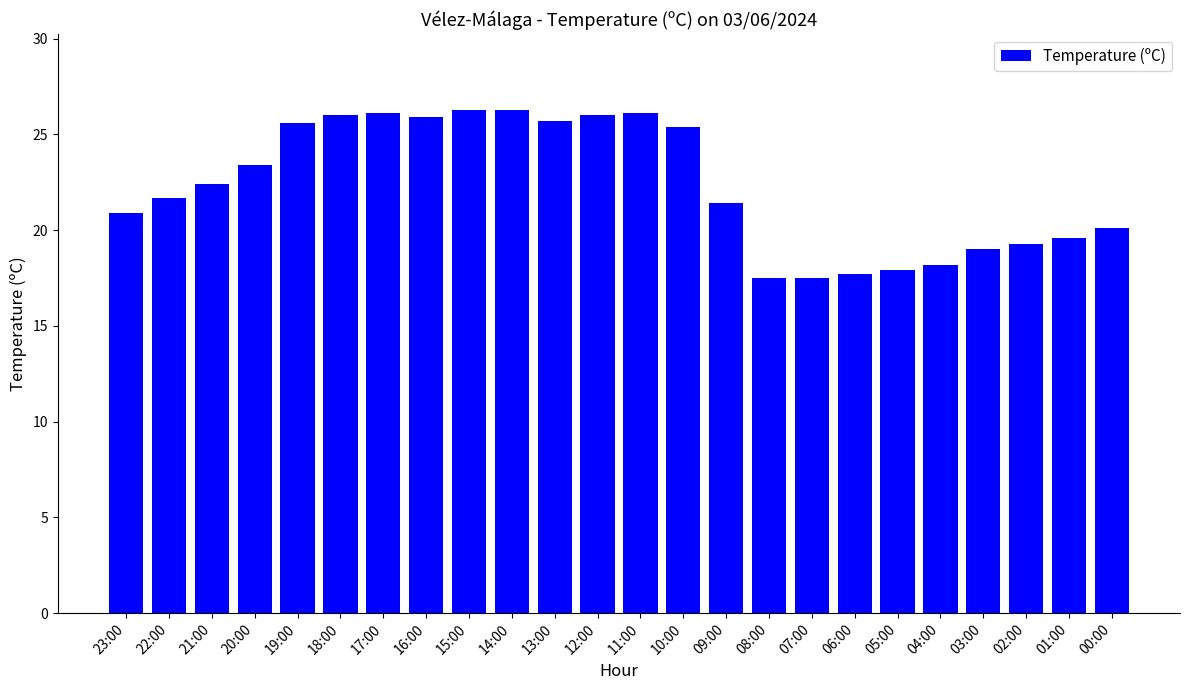

How many data points are less than 22?

12